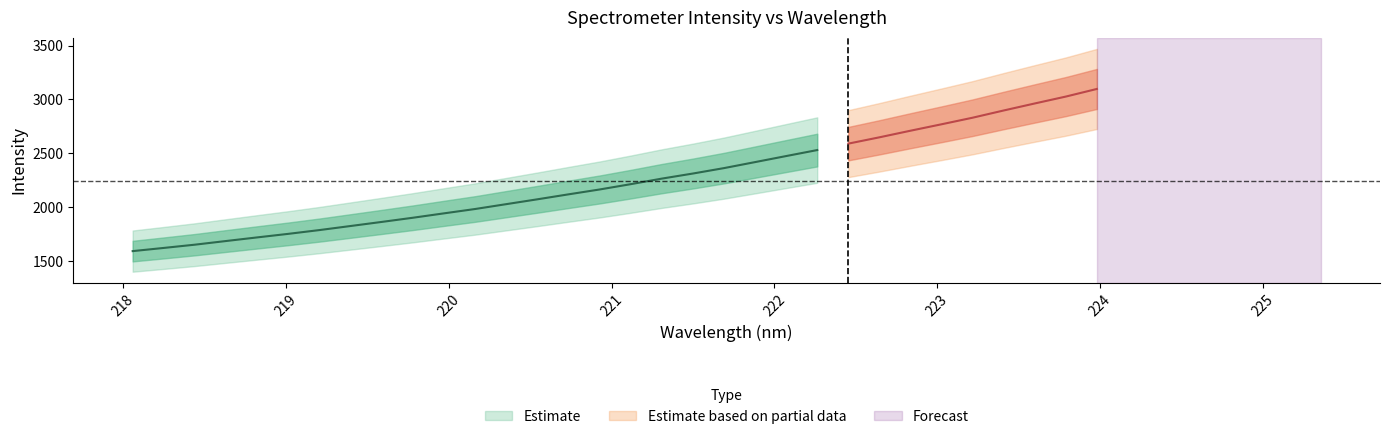

Is the value of y at 7 greater than the value of x at 1?

Yes